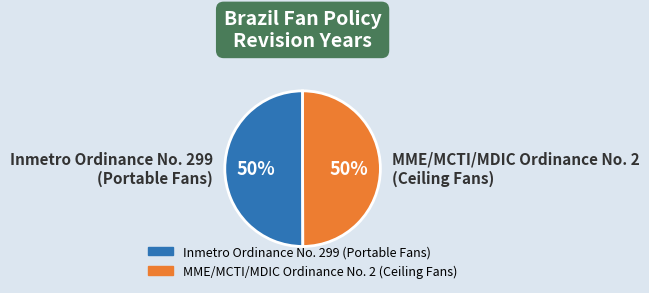

Count the number of slices in the pie.

2